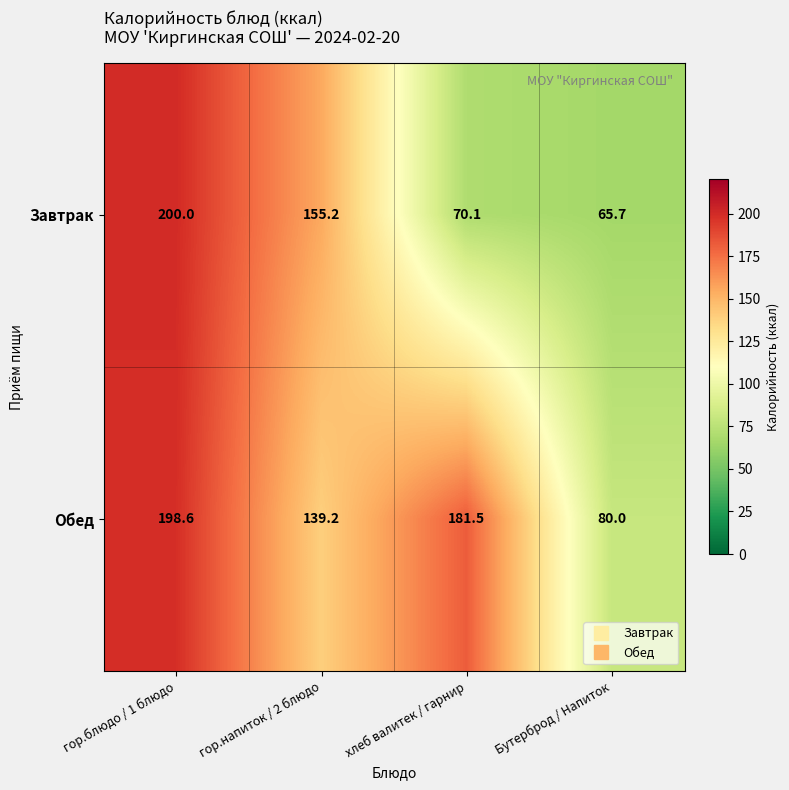

What is the smallest value displayed?

65.7